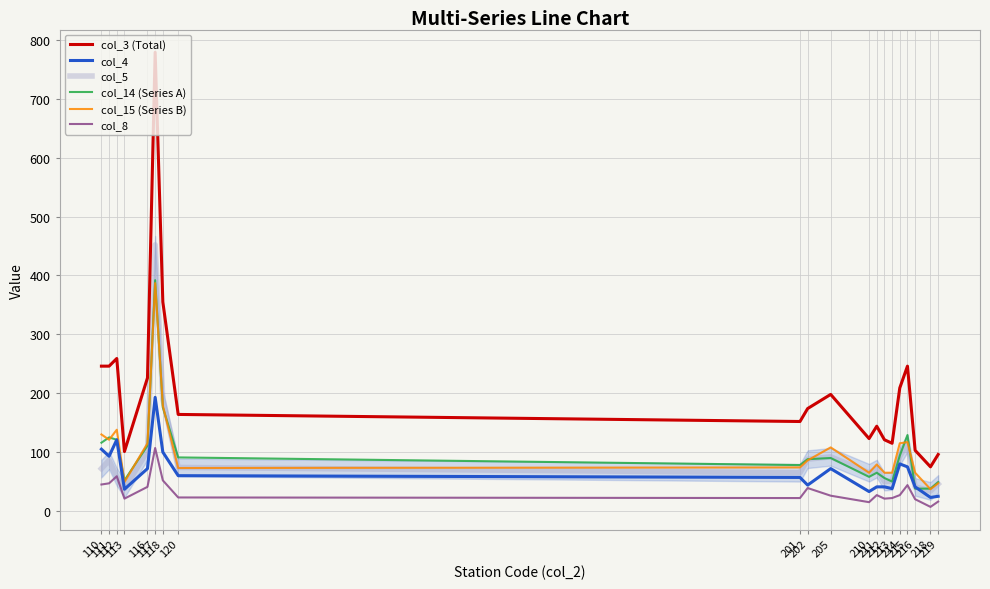

Is this an area chart (filled region under the line)?

No